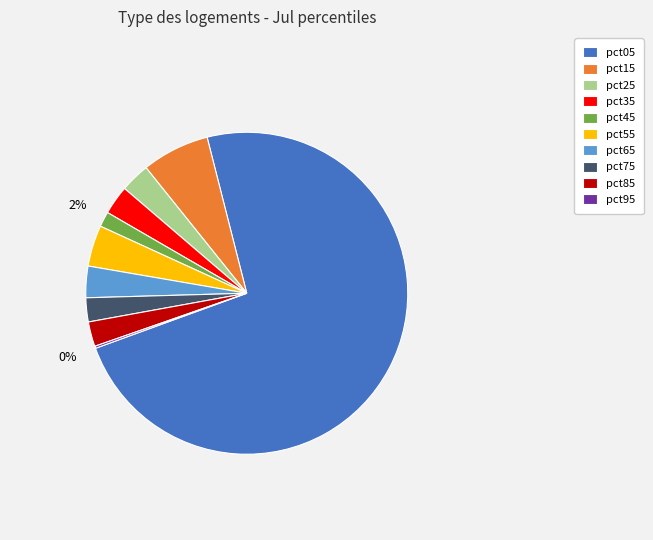

Which slice is the largest?

pct05